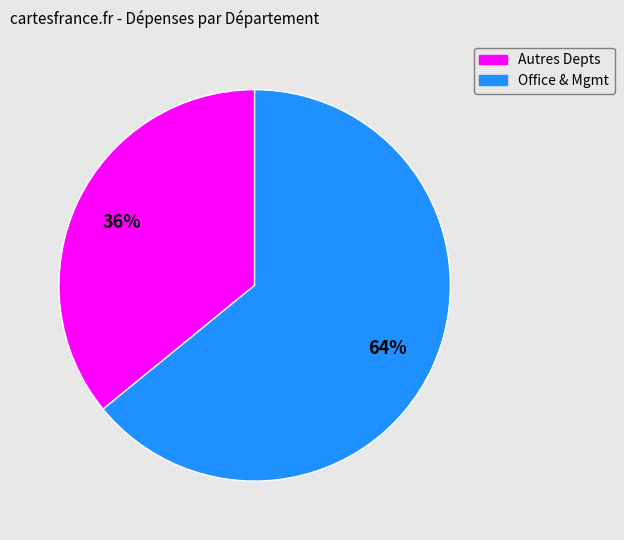

To the nearest percent, what is the average slice percentage?

50%